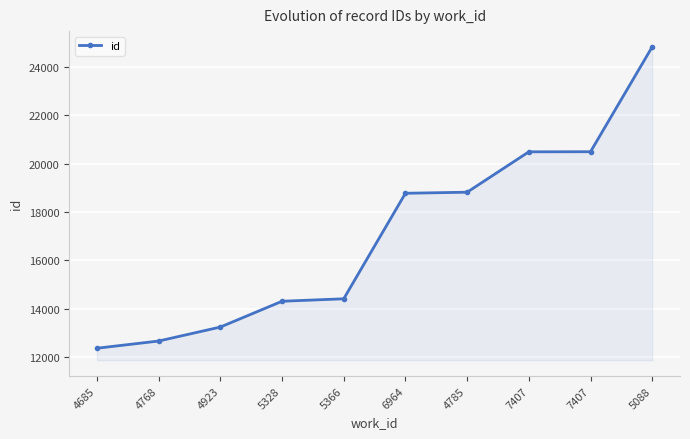

What is the difference between the second highest and minimum values?

8140